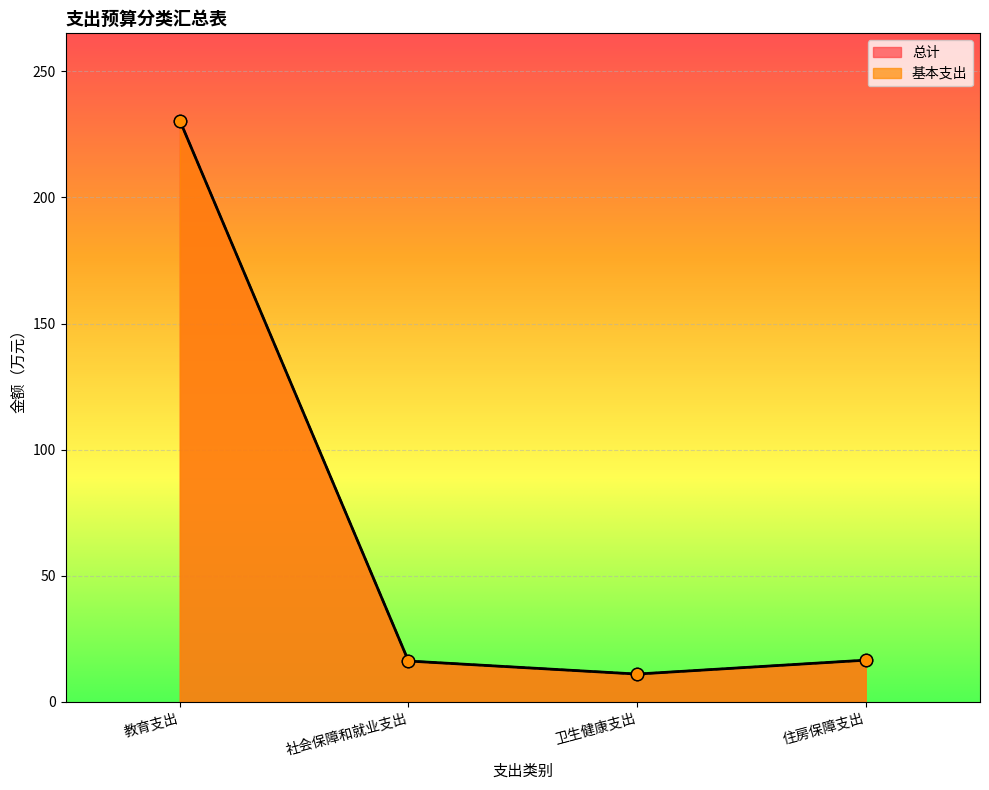

Which series contains the highest Y value?

总计